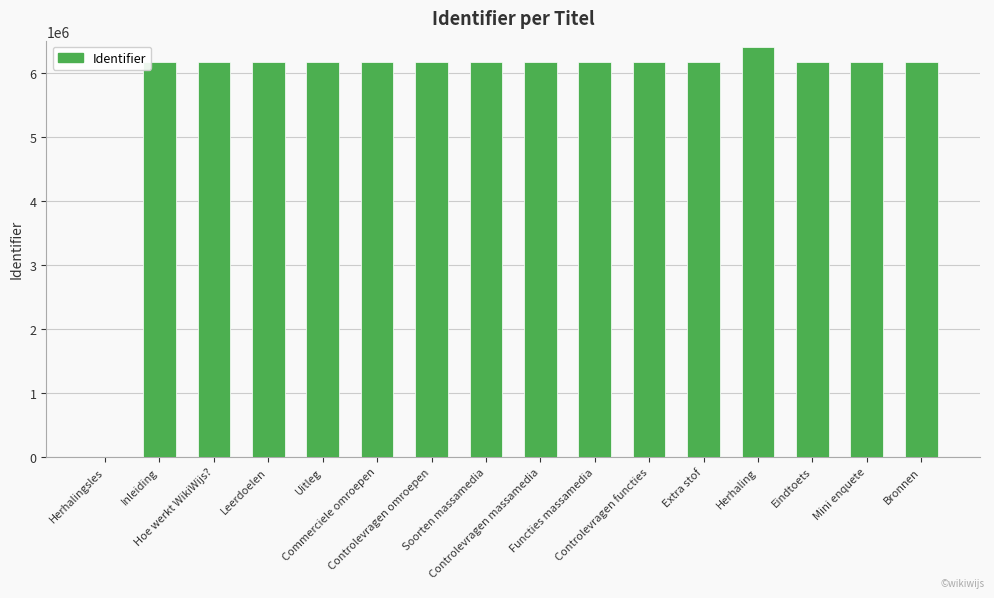

What is the greatest value displayed?

6402359